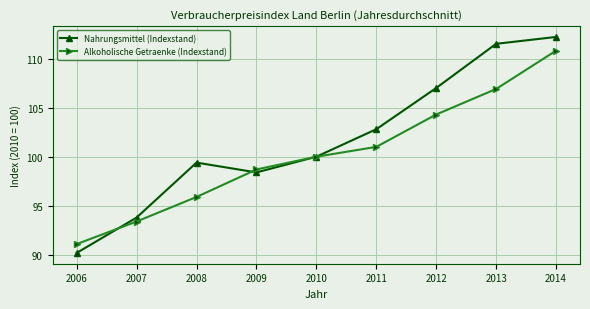

Does the chart have visible grid lines?

Yes